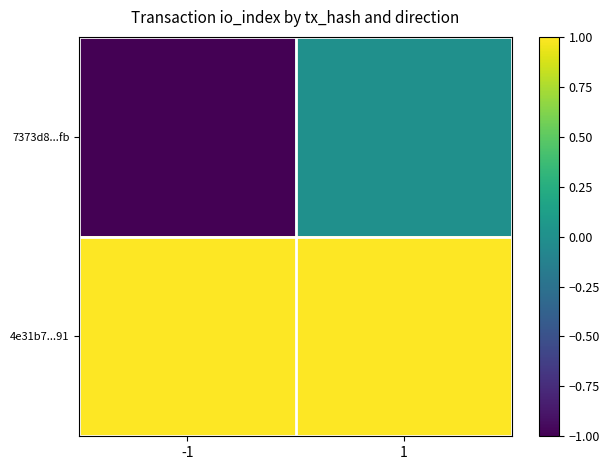

At how many categories does at least one series exceed 0?

2